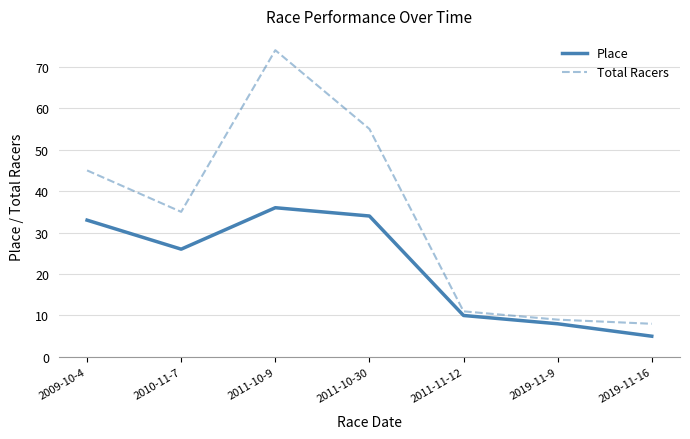

What are all the series names shown in the legend?

Place, Total Racers